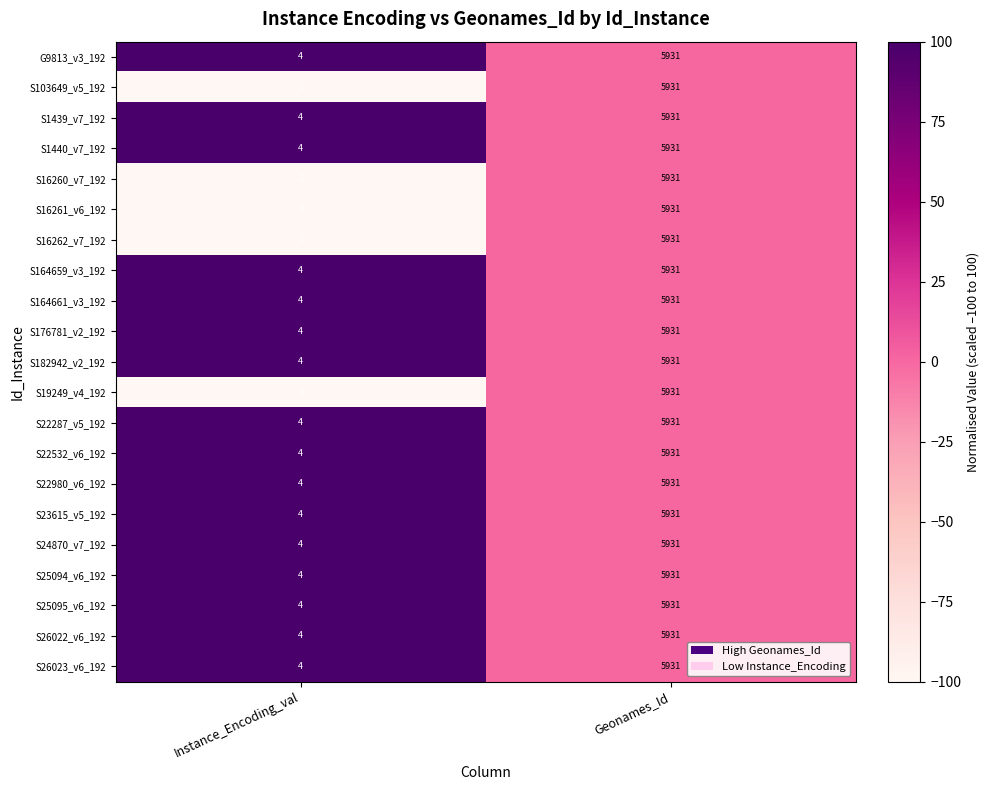

How many values in the S16262_v7_192 series are below 5931?

1